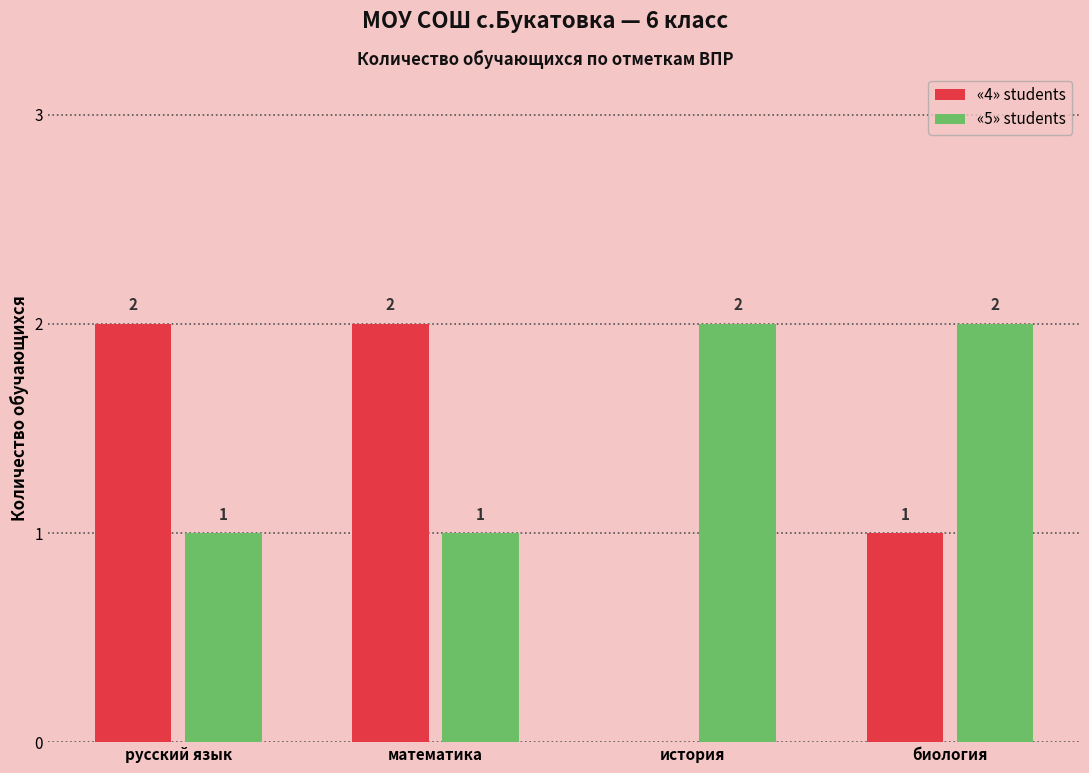

What is the difference between the «4» students values at русский язык and история?

2